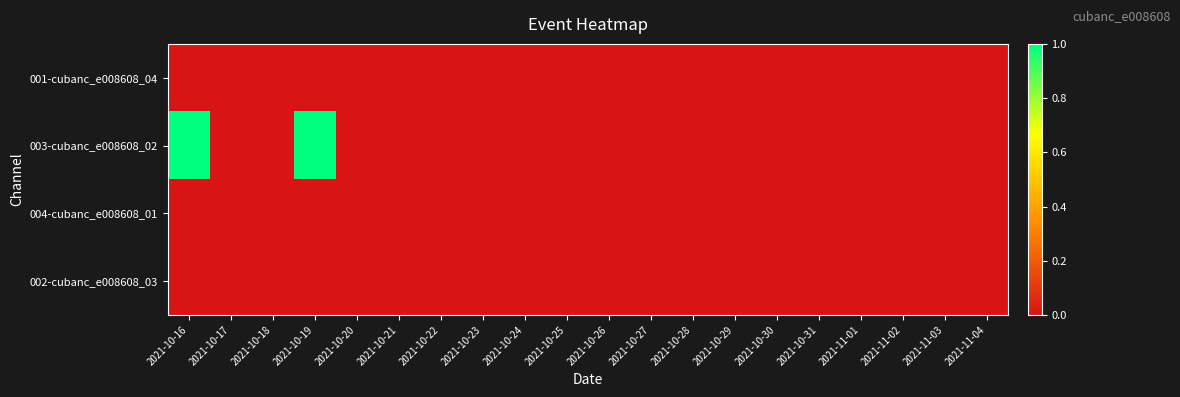

Reading left to right, extract all data points from this chart.

001-cubanc_e008608_04: 2021-10-16=0	2021-10-17=0	2021-10-18=0	2021-10-19=0	2021-10-20=0	2021-10-21=0	2021-10-22=0	2021-10-23=0	2021-10-24=0	2021-10-25=0	2021-10-26=0	2021-10-27=0	2021-10-28=0	2021-10-29=0	2021-10-30=0	2021-10-31=0	2021-11-01=0	2021-11-02=0	2021-11-03=0	2021-11-04=0
003-cubanc_e008608_02: 2021-10-16=1	2021-10-17=0	2021-10-18=0	2021-10-19=1	2021-10-20=0	2021-10-21=0	2021-10-22=0	2021-10-23=0	2021-10-24=0	2021-10-25=0	2021-10-26=0	2021-10-27=0	2021-10-28=0	2021-10-29=0	2021-10-30=0	2021-10-31=0	2021-11-01=0	2021-11-02=0	2021-11-03=0	2021-11-04=0
004-cubanc_e008608_01: 2021-10-16=0	2021-10-17=0	2021-10-18=0	2021-10-19=0	2021-10-20=0	2021-10-21=0	2021-10-22=0	2021-10-23=0	2021-10-24=0	2021-10-25=0	2021-10-26=0	2021-10-27=0	2021-10-28=0	2021-10-29=0	2021-10-30=0	2021-10-31=0	2021-11-01=0	2021-11-02=0	2021-11-03=0	2021-11-04=0
002-cubanc_e008608_03: 2021-10-16=0	2021-10-17=0	2021-10-18=0	2021-10-19=0	2021-10-20=0	2021-10-21=0	2021-10-22=0	2021-10-23=0	2021-10-24=0	2021-10-25=0	2021-10-26=0	2021-10-27=0	2021-10-28=0	2021-10-29=0	2021-10-30=0	2021-10-31=0	2021-11-01=0	2021-11-02=0	2021-11-03=0	2021-11-04=0